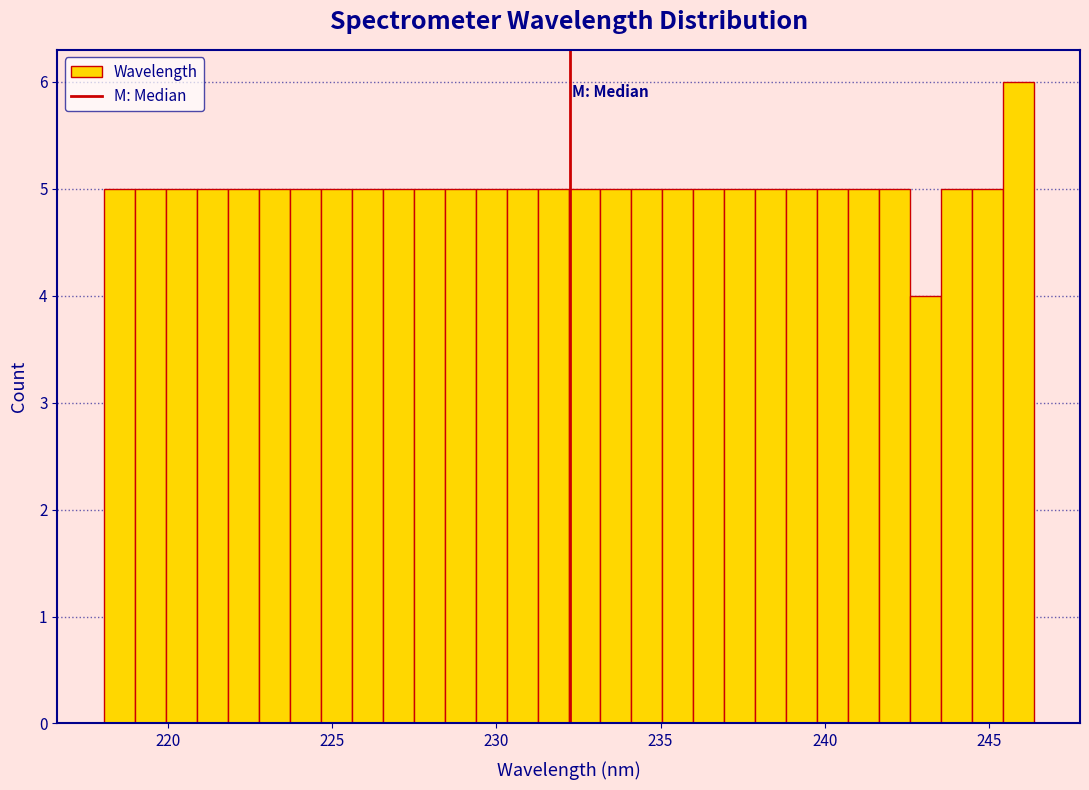

Read against the x-axis, roughly where is the centre of the tallest bar?

246.0